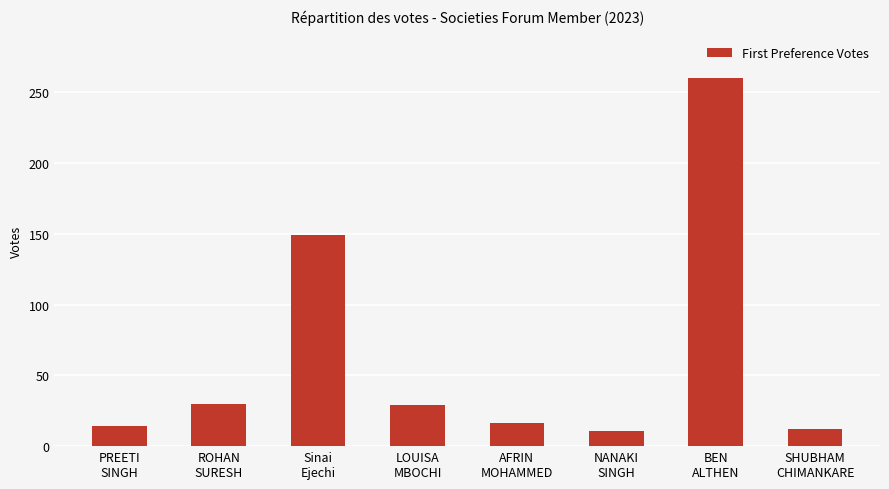

What is the average value?

65